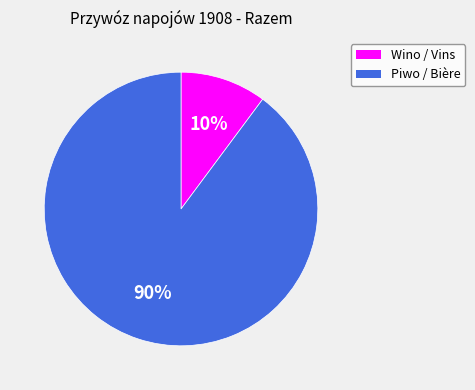

To the nearest percent, what portion does Wino / Vins represent?

10%